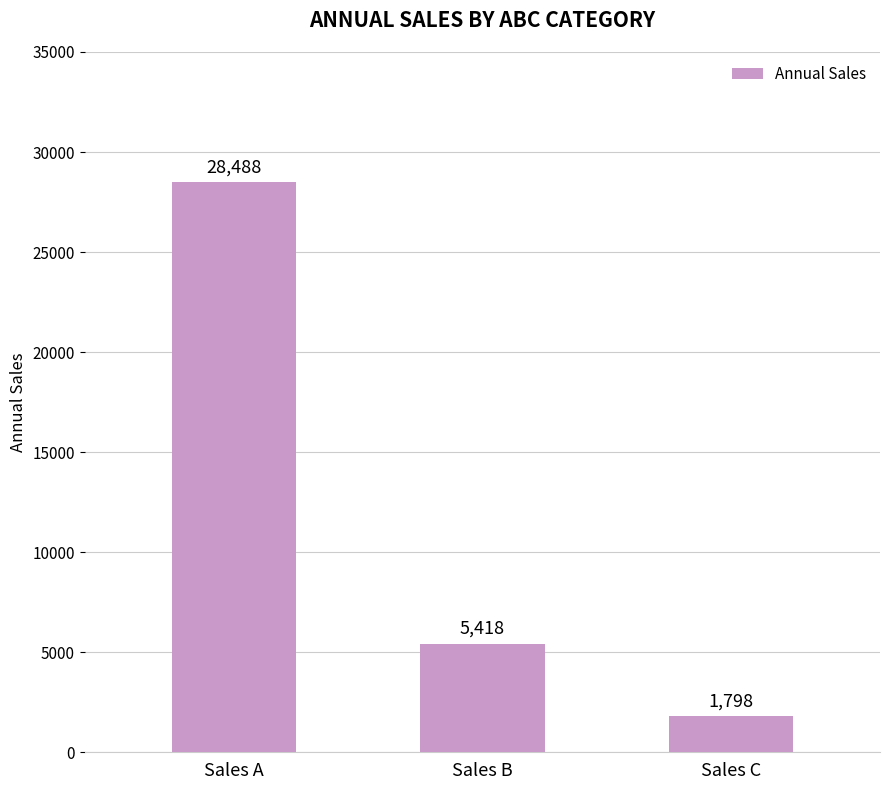

The value at Sales B is 5418. True or false?

True